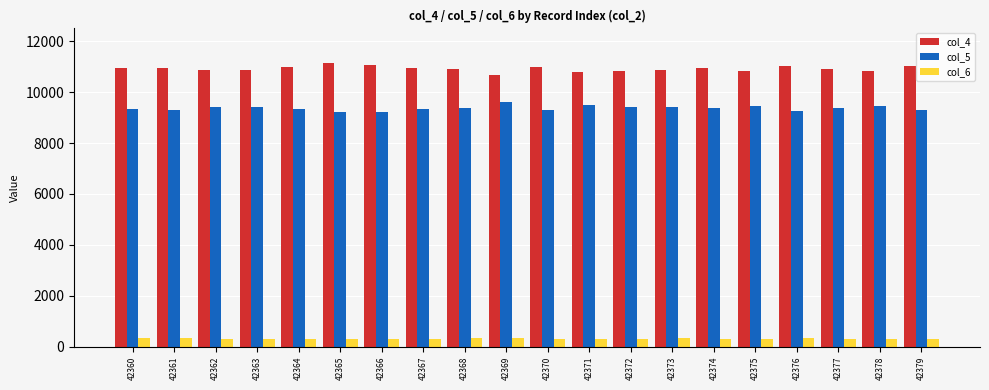

True or false: col_5 has a value of 4337 at 42365.

False